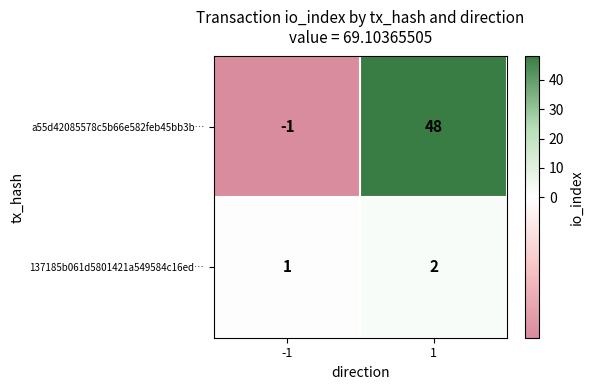

Between -1 and 1, which series saw the biggest shift?

a55d42085578c5b66e582feb45bb3b…